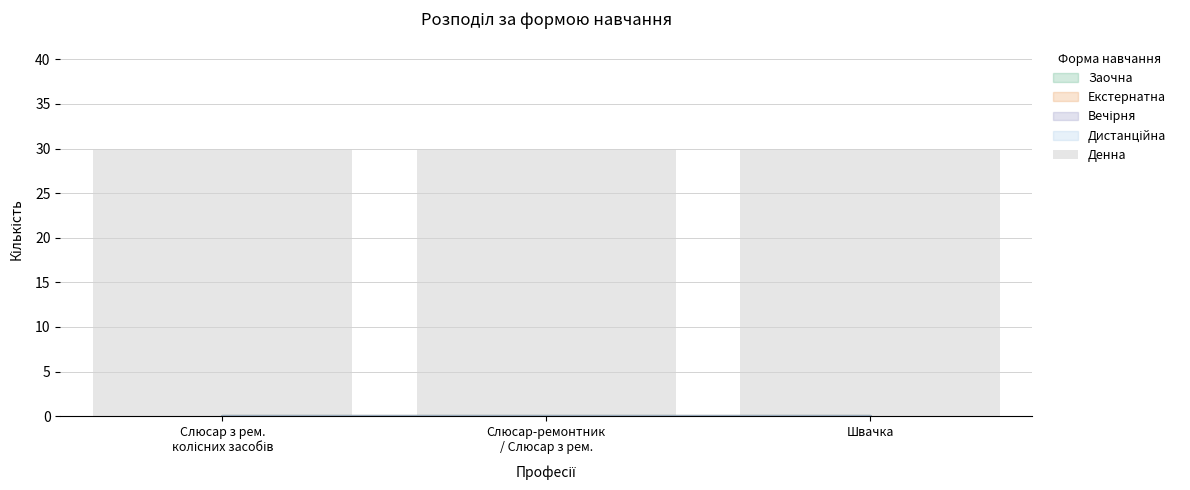

Which category has the highest value across all series?

7231 Слюсар з ремонту колісних транспортних засобів